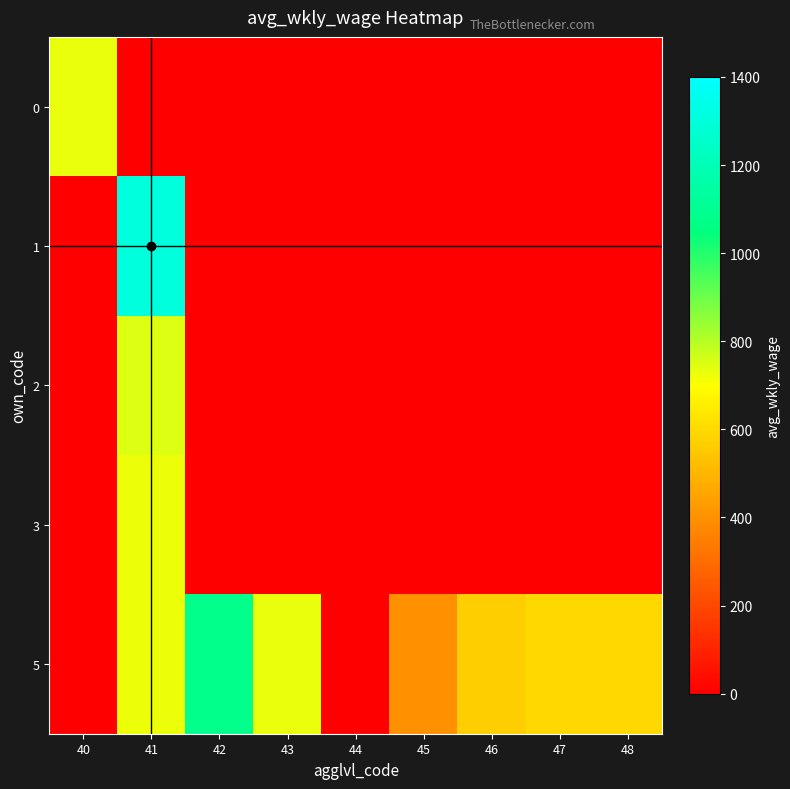

Between 41 and 42, which series saw the biggest shift?

1